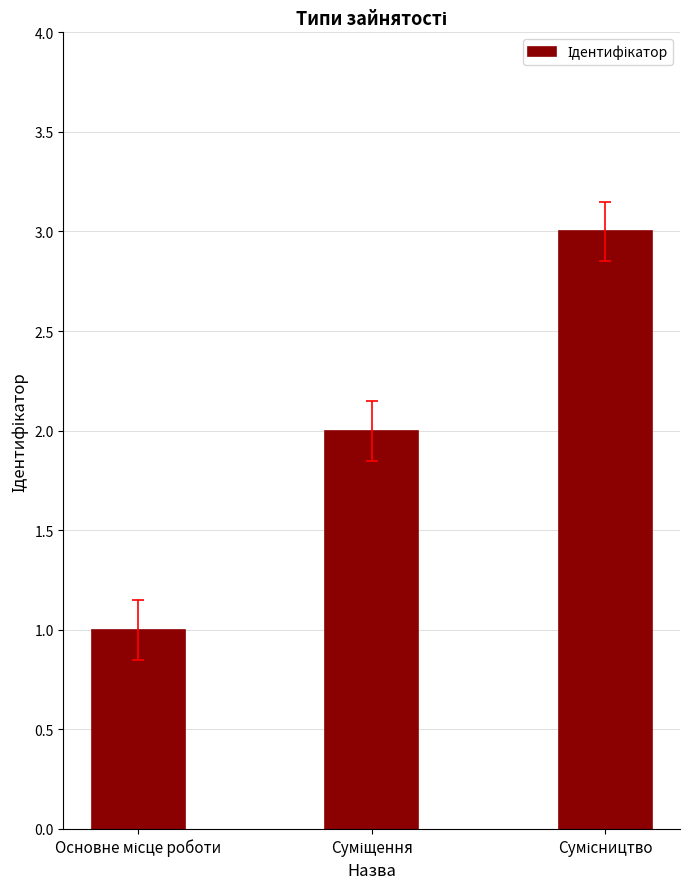

What is the greatest value displayed?

3